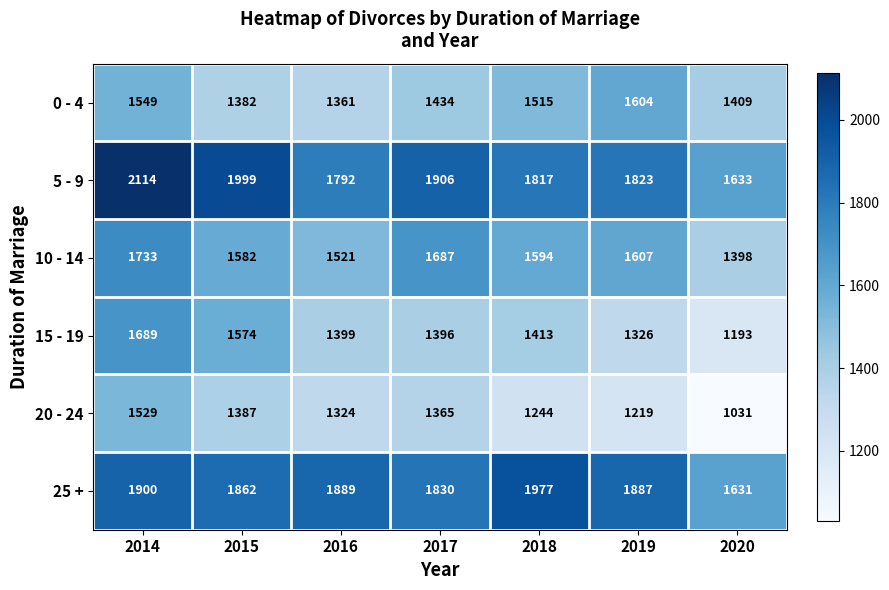

What is the average value of the 10 - 14 series?

1589